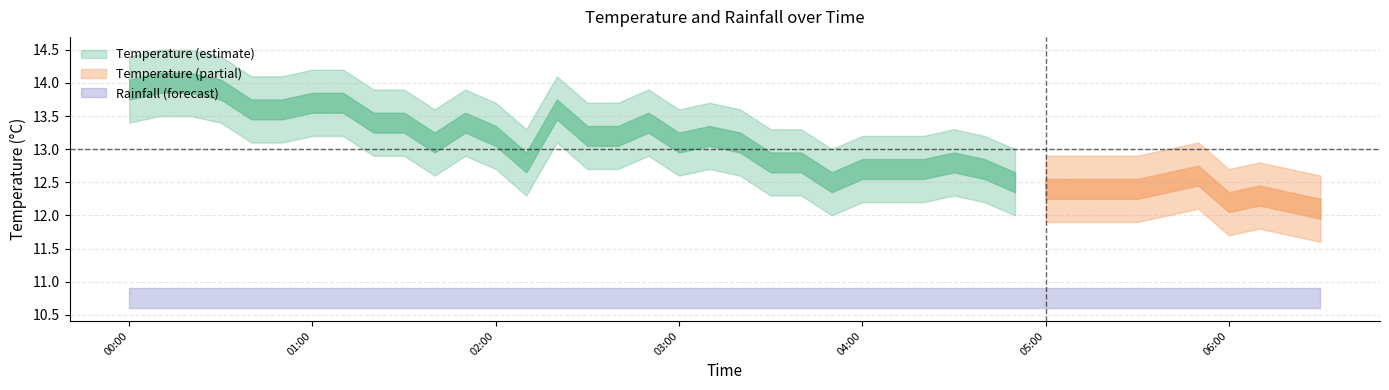

Reading left to right, list all the values displayed in this chart.

Temperature: 2022/10/16 00:00:00=13.9	2022/10/16 00:10:00=14.0	2022/10/16 00:20:00=14.0	2022/10/16 00:30:00=13.9	2022/10/16 00:40:00=13.6	2022/10/16 00:50:00=13.6	2022/10/16 01:00:00=13.7	2022/10/16 01:10:00=13.7	2022/10/16 01:20:00=13.4	2022/10/16 01:30:00=13.4	2022/10/16 01:40:00=13.1	2022/10/16 01:50:00=13.4	2022/10/16 02:00:00=13.2	2022/10/16 02:10:00=12.8	2022/10/16 02:20:00=13.6	2022/10/16 02:30:00=13.2	2022/10/16 02:40:00=13.2	2022/10/16 02:50:00=13.4	2022/10/16 03:00:00=13.1	2022/10/16 03:10:00=13.2	2022/10/16 03:20:00=13.1	2022/10/16 03:30:00=12.8	2022/10/16 03:40:00=12.8	2022/10/16 03:50:00=12.5	2022/10/16 04:00:00=12.7	2022/10/16 04:10:00=12.7	2022/10/16 04:20:00=12.7	2022/10/16 04:30:00=12.8	2022/10/16 04:40:00=12.7	2022/10/16 04:50:00=12.5	2022/10/16 05:00:00=12.4	2022/10/16 05:10:00=12.4	2022/10/16 05:20:00=12.4	2022/10/16 05:30:00=12.4	2022/10/16 05:40:00=12.5	2022/10/16 05:50:00=12.6	2022/10/16 06:00:00=12.2	2022/10/16 06:10:00=12.3	2022/10/16 06:20:00=12.2	2022/10/16 06:30:00=12.1
Rainfall: 2022/10/16 00:00:00=0.0	2022/10/16 00:10:00=0.0	2022/10/16 00:20:00=0.0	2022/10/16 00:30:00=0.0	2022/10/16 00:40:00=0.0	2022/10/16 00:50:00=0.0	2022/10/16 01:00:00=0.0	2022/10/16 01:10:00=0.0	2022/10/16 01:20:00=0.0	2022/10/16 01:30:00=0.0	2022/10/16 01:40:00=0.0	2022/10/16 01:50:00=0.0	2022/10/16 02:00:00=0.0	2022/10/16 02:10:00=0.0	2022/10/16 02:20:00=0.0	2022/10/16 02:30:00=0.0	2022/10/16 02:40:00=0.0	2022/10/16 02:50:00=0.0	2022/10/16 03:00:00=0.0	2022/10/16 03:10:00=0.0	2022/10/16 03:20:00=0.0	2022/10/16 03:30:00=0.0	2022/10/16 03:40:00=0.0	2022/10/16 03:50:00=0.0	2022/10/16 04:00:00=0.0	2022/10/16 04:10:00=0.0	2022/10/16 04:20:00=0.0	2022/10/16 04:30:00=0.0	2022/10/16 04:40:00=0.0	2022/10/16 04:50:00=0.0	2022/10/16 05:00:00=0.0	2022/10/16 05:10:00=0.0	2022/10/16 05:20:00=0.0	2022/10/16 05:30:00=0.0	2022/10/16 05:40:00=0.0	2022/10/16 05:50:00=0.0	2022/10/16 06:00:00=0.0	2022/10/16 06:10:00=0.0	2022/10/16 06:20:00=0.0	2022/10/16 06:30:00=0.0